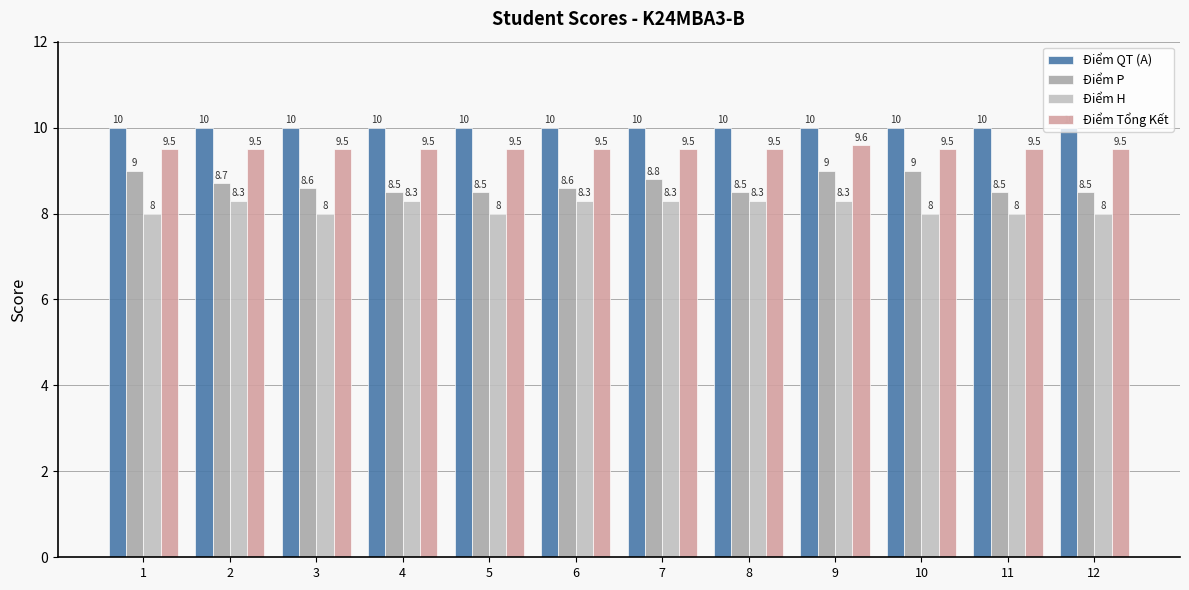

At which category is the sum across all series the highest?

9